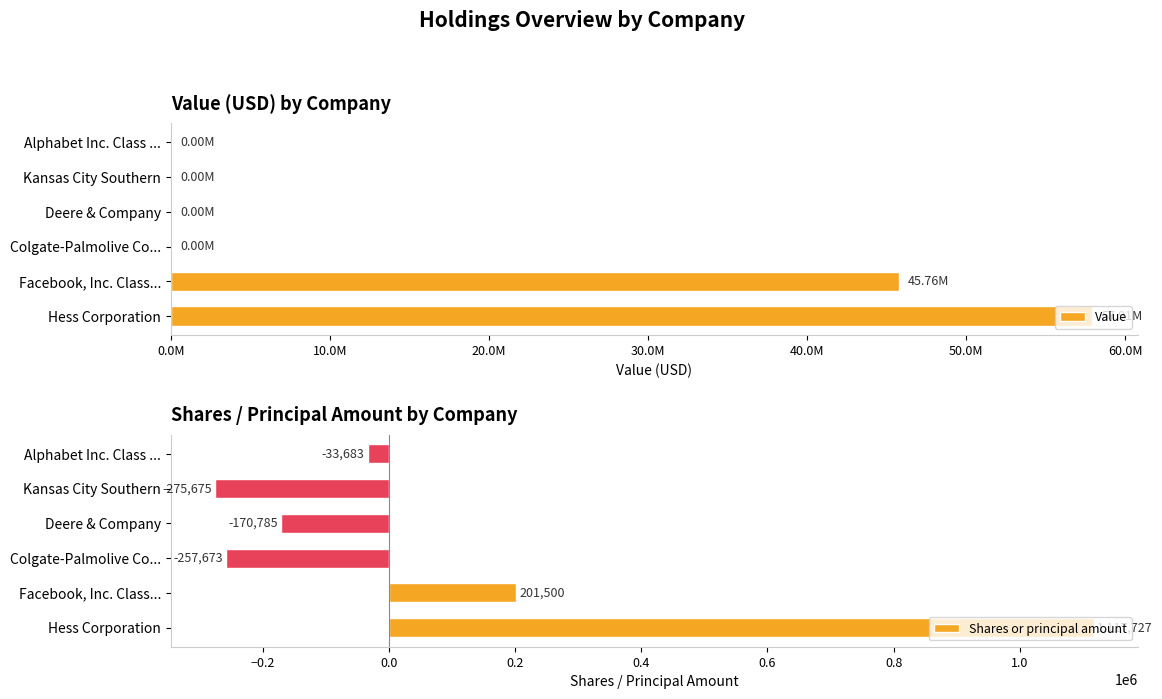

The Shares or principal amount series shows -64624 at Kansas City Southern. True or false?

False